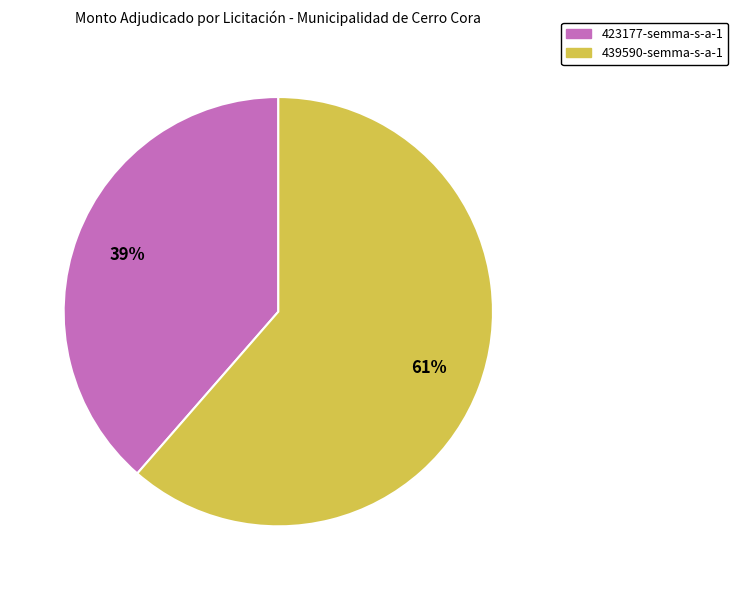

Which slice is the largest?

439590-semma-s-a-1